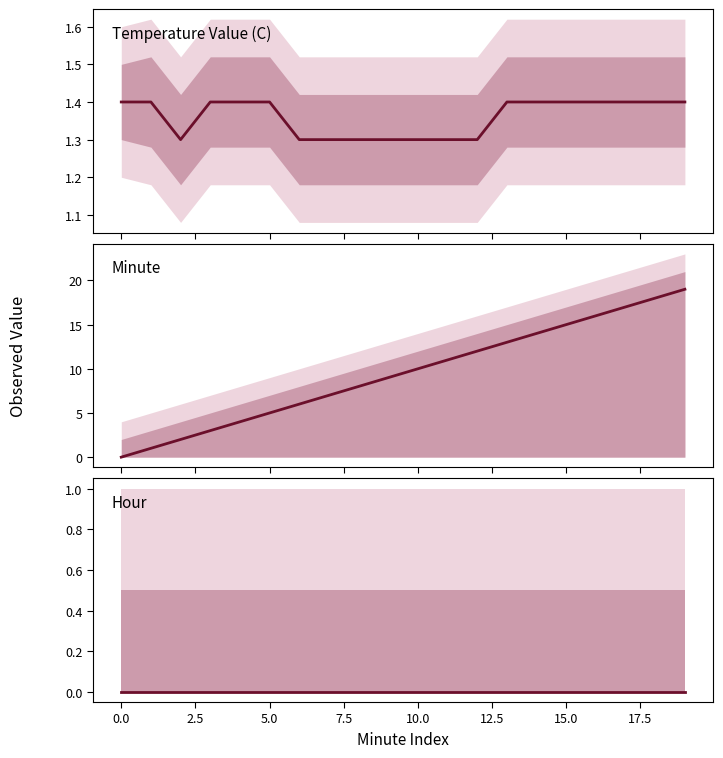

True or false: Minute has more than 2 interior local peaks.

False